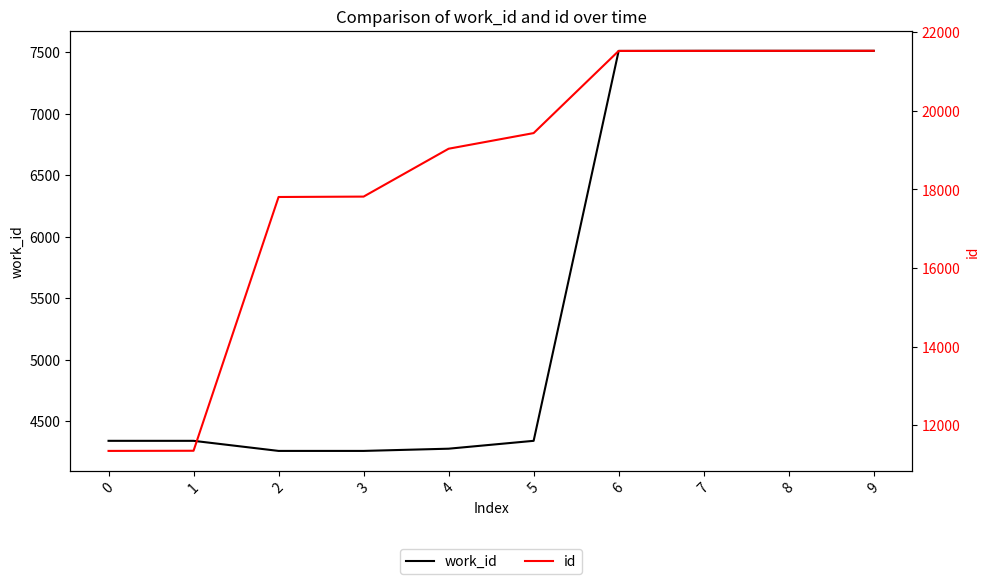

Reading left to right, list all the values displayed in this chart.

work_id: 4339	4339	4257	4257	4275	4339	7509	7510	7510	7510
id: 11344	11348	17809	17819	19038	19436	21528	21529	21530	21531